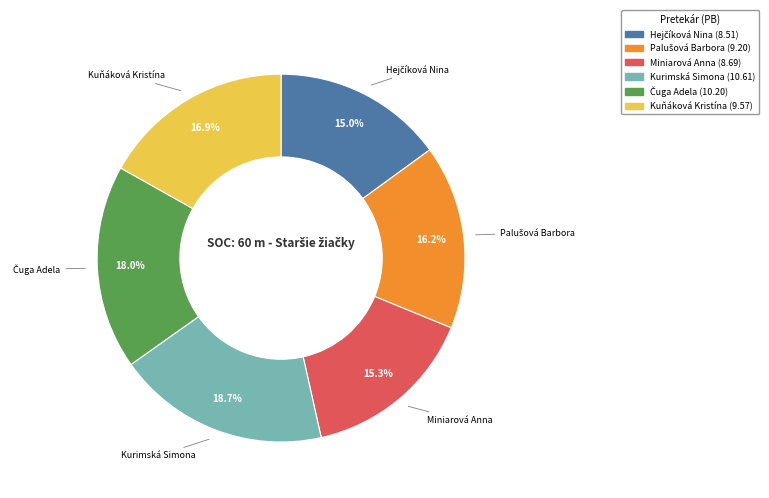

What is the ratio of the value at Miniarová Anna to the value at Kurimská Simona?

0.8